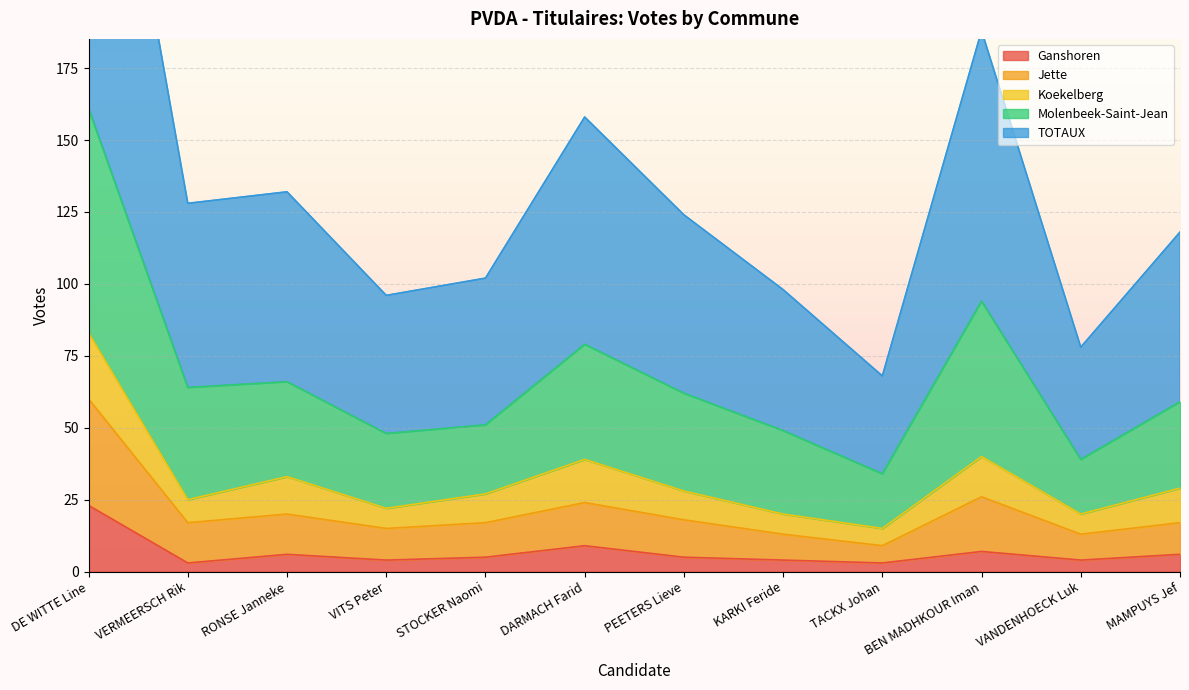

What value does the Ganshoren series have at PEETERS Lieve?

5